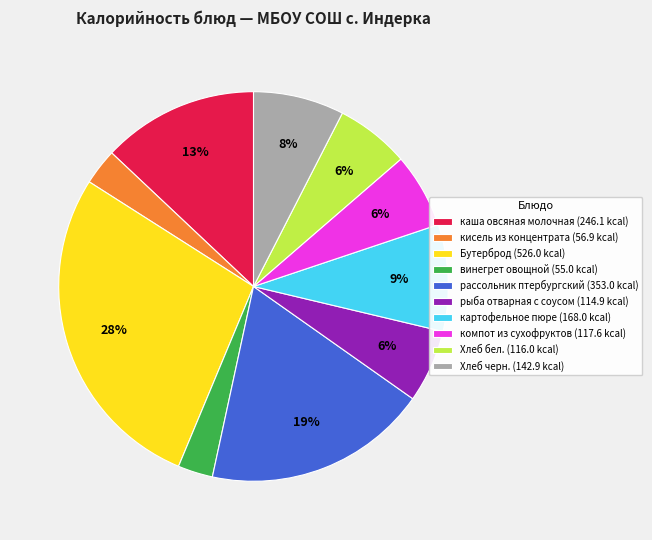

Does any single category account for the majority?

No